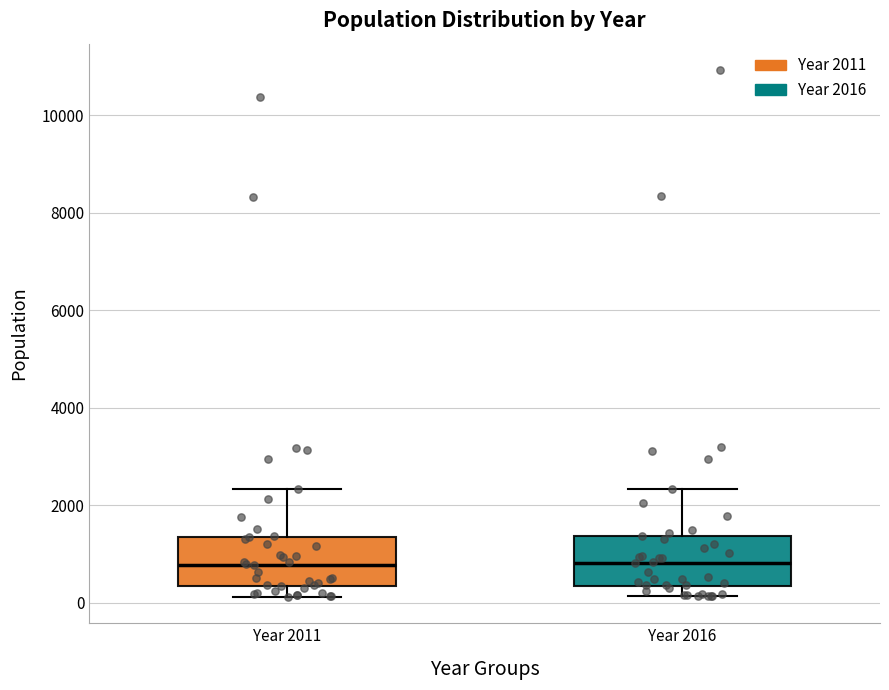

Reading left to right, read every box against the y-axis: the position of its median line, the range the box covers, and the ends of its whiskers. The values are not printed on the chart, so give them approximately, as read against the axis.

Year 2011: median 800, box 400 to 1400, whiskers 200 to 2400
Year 2016: median 800, box 400 to 1400, whiskers 200 to 2400